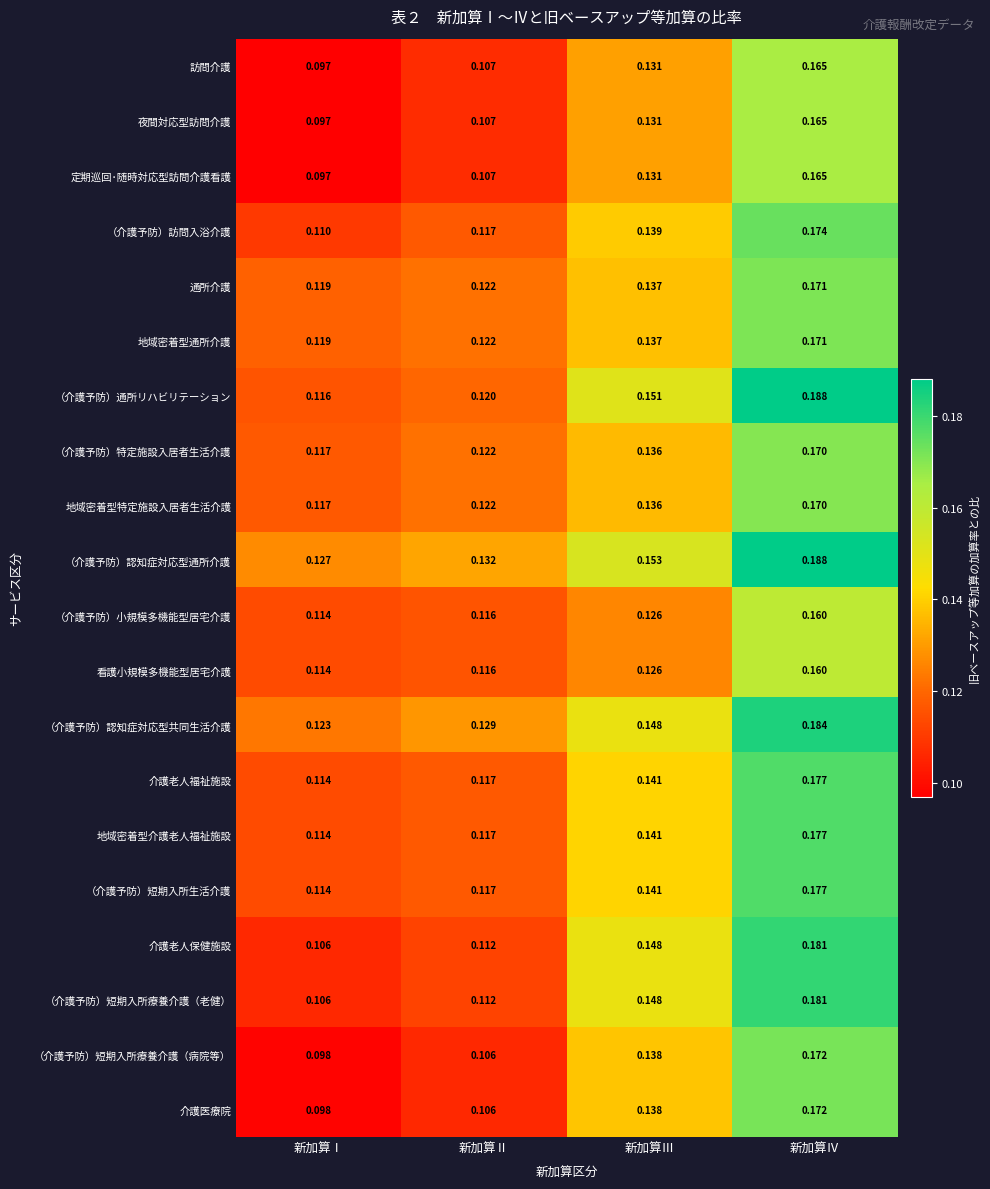

At which category does the chart reach its peak across all series?

新加算Ⅳ